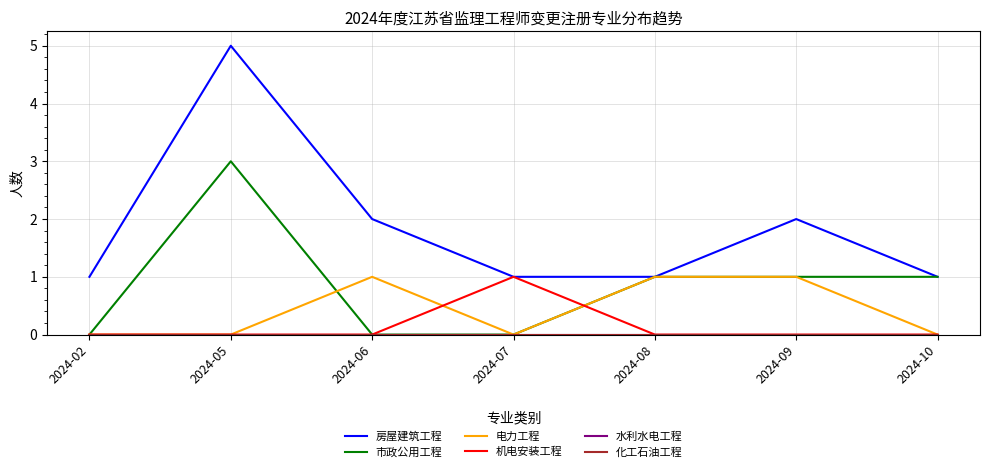

In 机电安装工程, how many points are higher than both neighbors (excluding endpoints)?

1